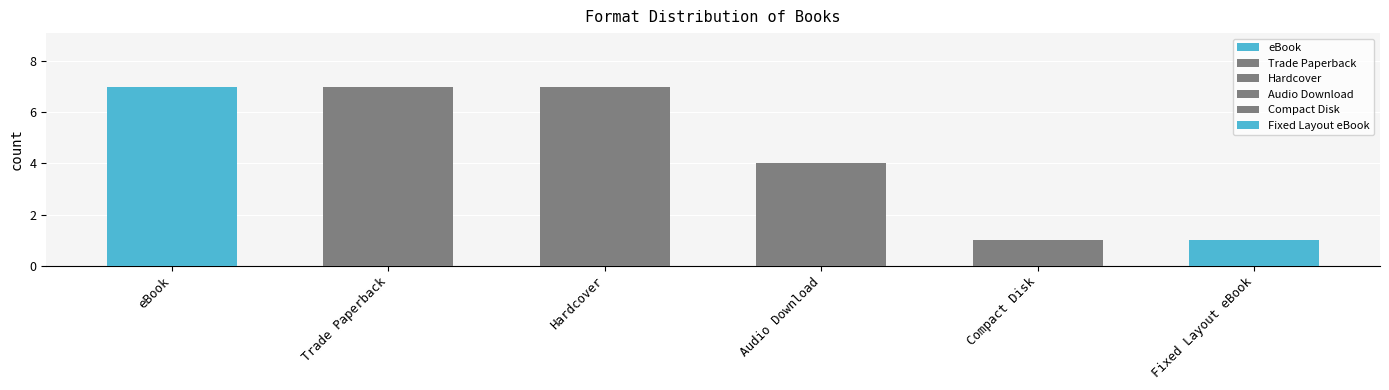

Between Hardcover and Fixed Layout eBook, which is larger?

Hardcover